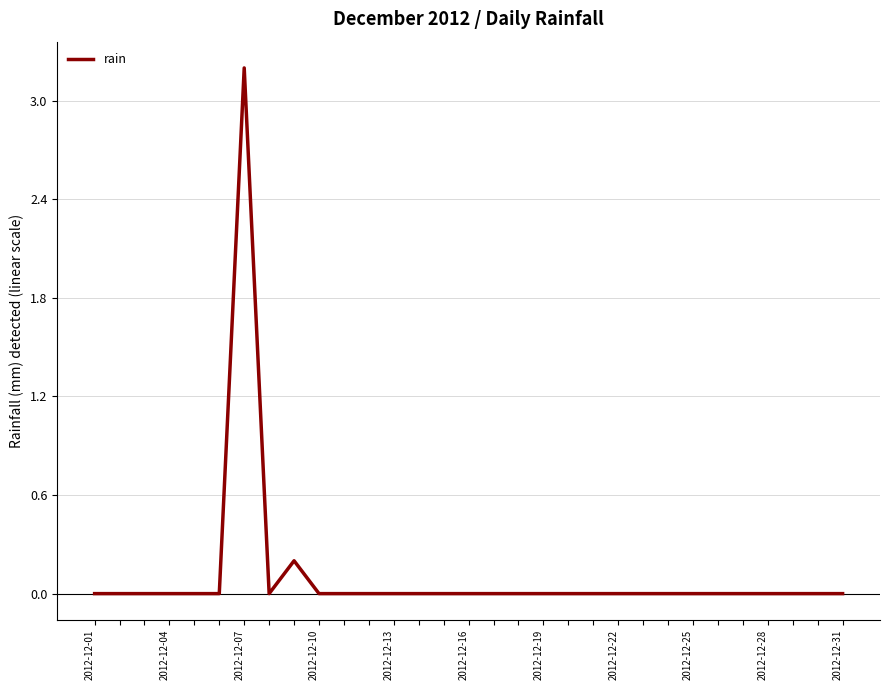

What is the difference between the maximum and minimum values?

3.2